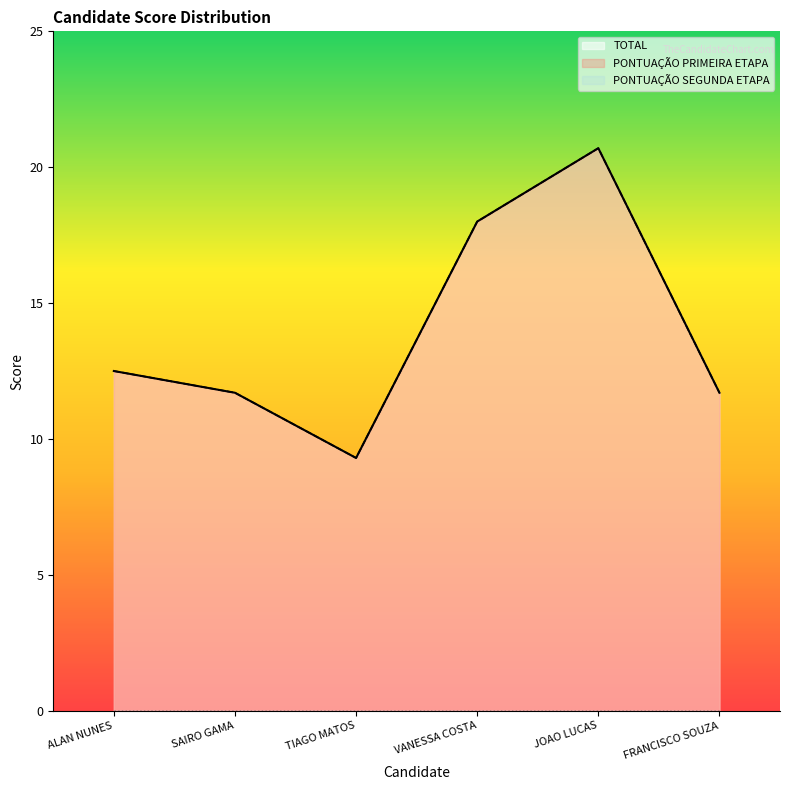

Between ALAN NUNES and FRANCISCO SOUZA, which series saw the biggest shift?

PONTUAÇÃO PRIMEIRA ETAPA